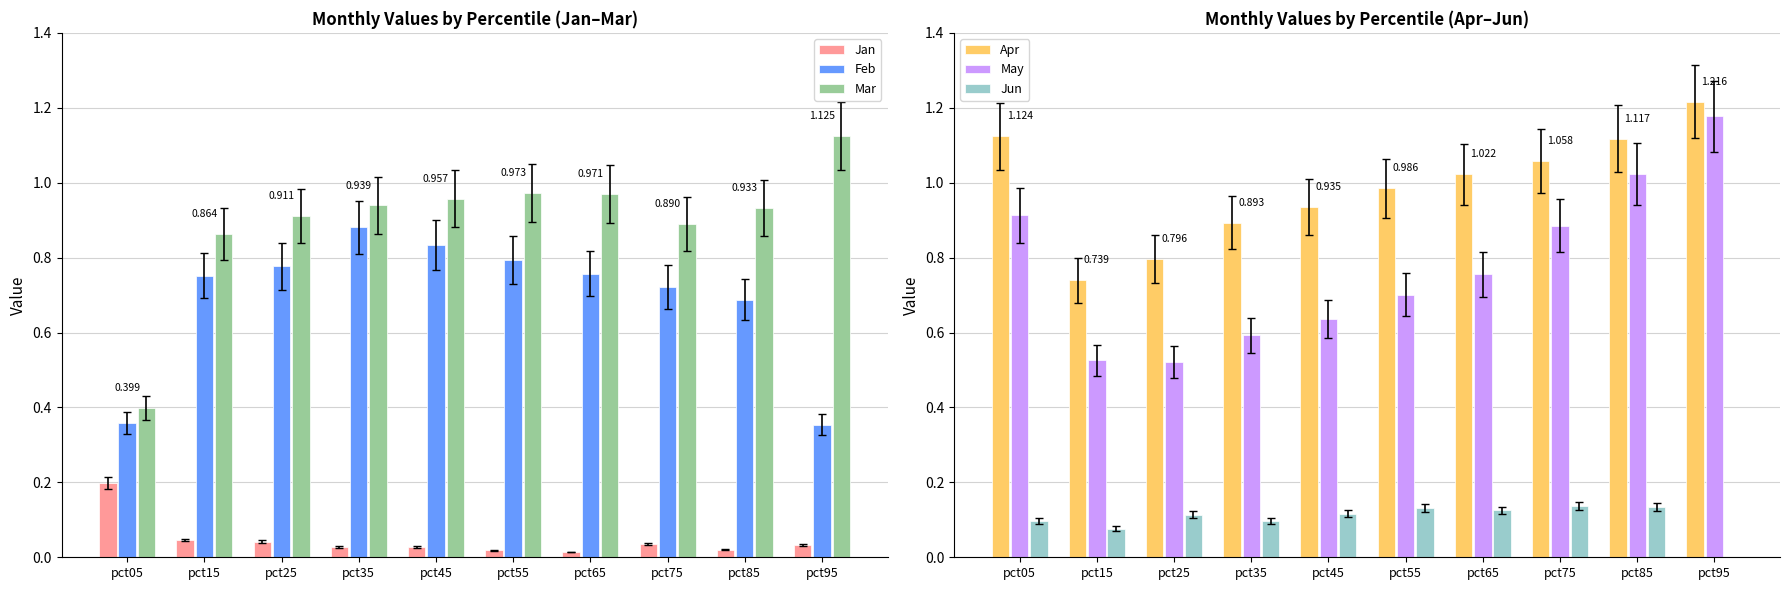

At how many categories does at least one series exceed 0?

10